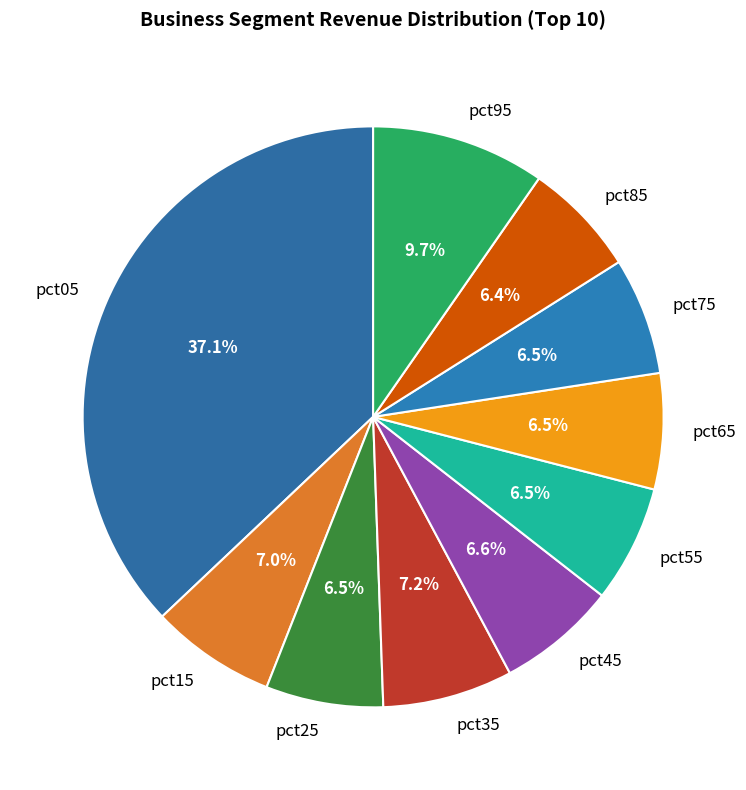

How many segments does this pie chart have?

10